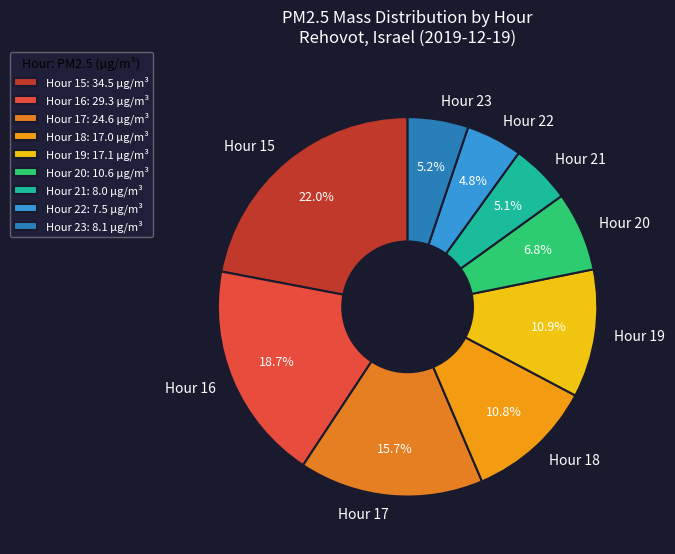

Between Hour 20 and Hour 16, which is larger?

Hour 16